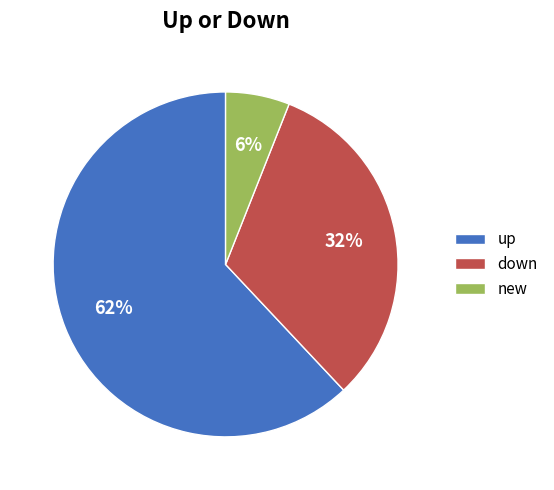

Which slice represents more than half of the pie?

up